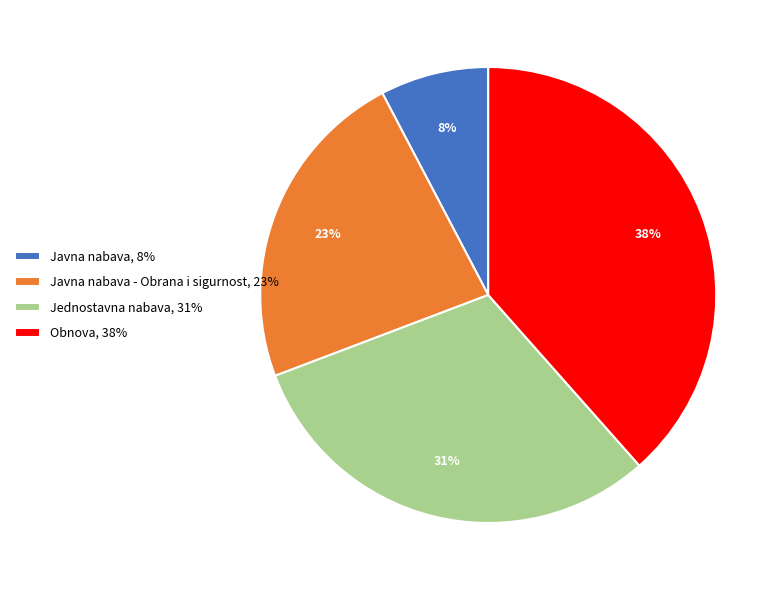

How many segments does this pie chart have?

4